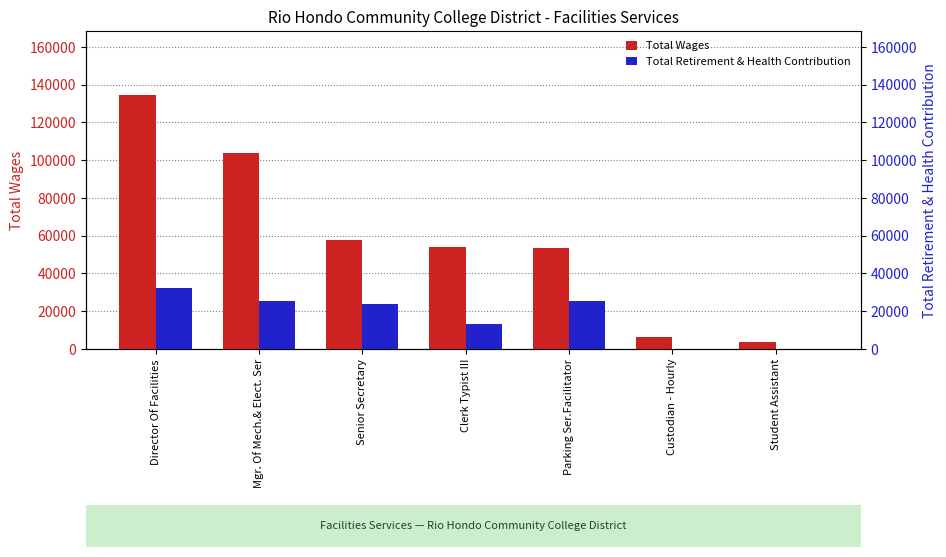

What position from the right is Mgr. Of Mech.& Elect. Ser?

6